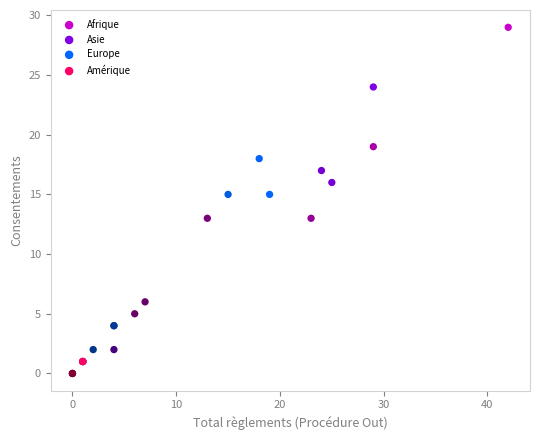

Which series has the largest Y range (max minus min)?

Afrique